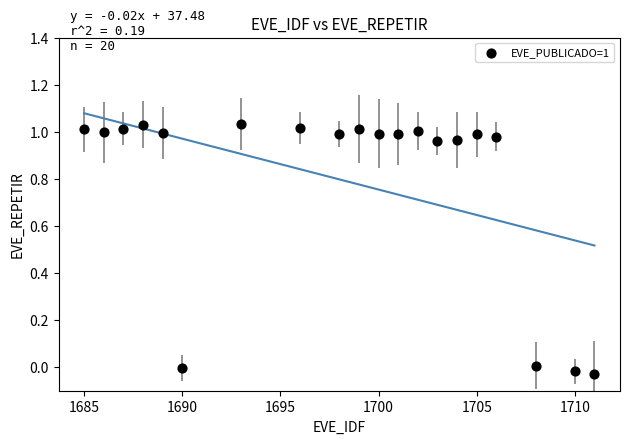

What is the range of X values (max minus min)?

26.0